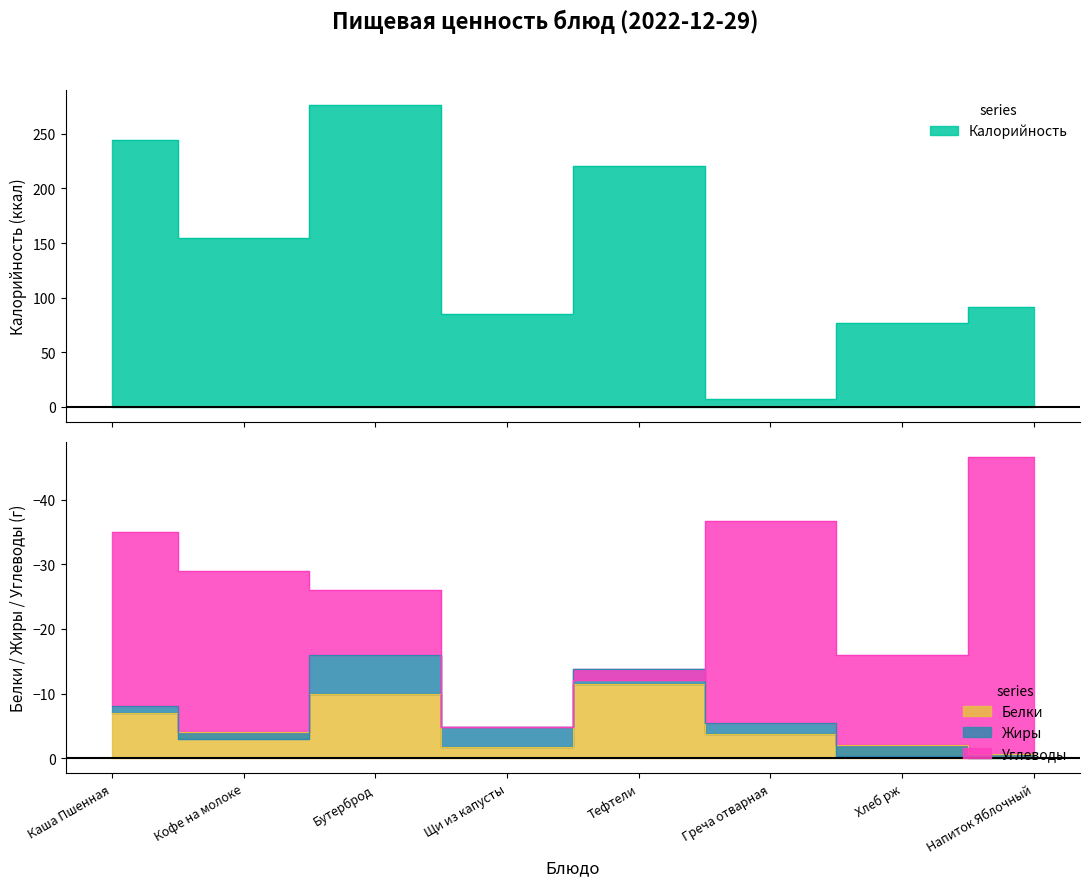

Which has a higher value, Тефтели or Кофе на молоке?

Тефтели